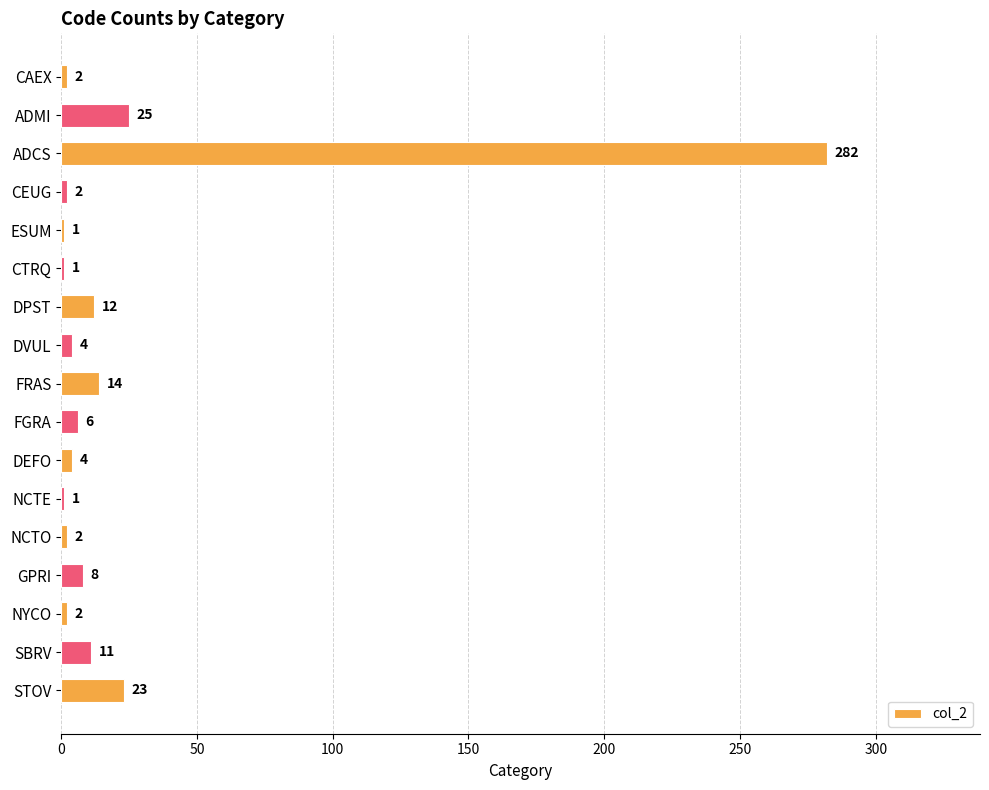

Is it true that the value at FRAS is 14?

True